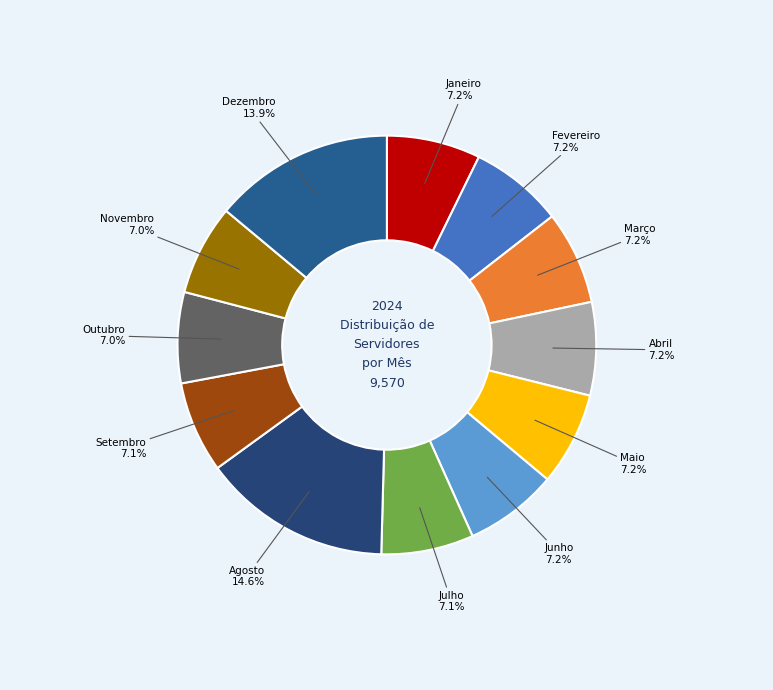

Count the number of slices in the pie.

12